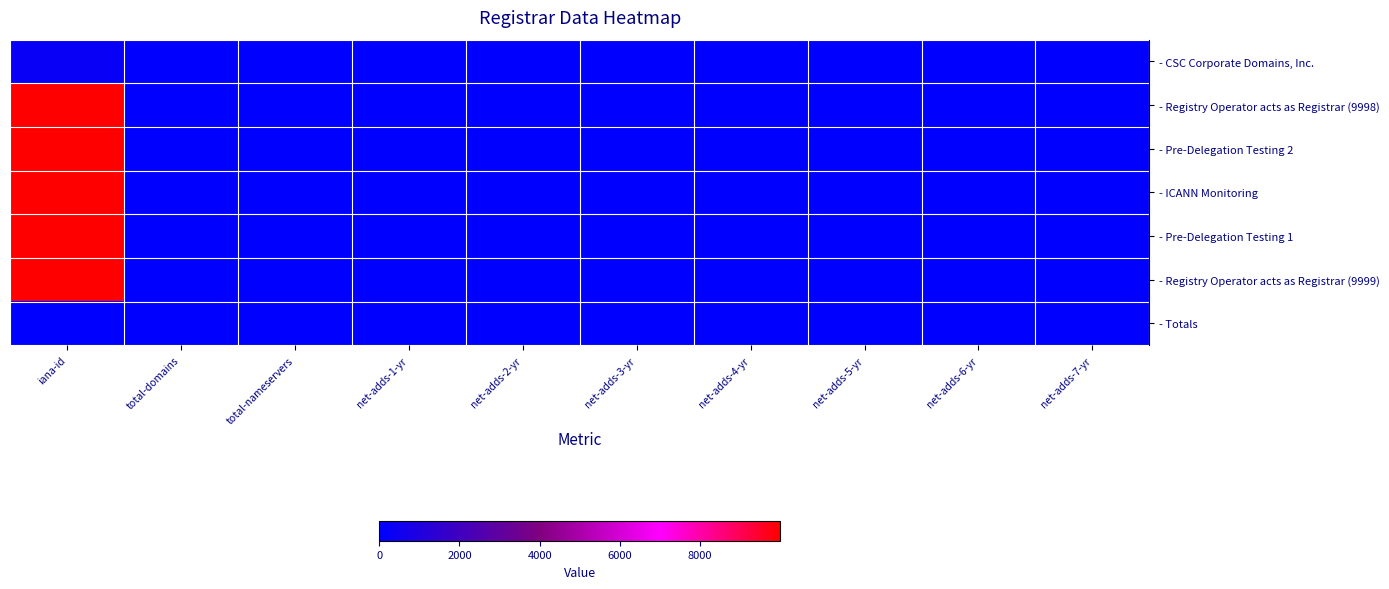

Reading right to left, list all the values displayed in this chart.

- CSC Corporate Domains, Inc.: net-adds-7-yr=0	net-adds-6-yr=0	net-adds-5-yr=0	net-adds-4-yr=0	net-adds-3-yr=0	net-adds-2-yr=0	net-adds-1-yr=0	total-nameservers=11	total-domains=12	iana-id=299
- Registry Operator acts as Registrar (9998): net-adds-7-yr=0	net-adds-6-yr=0	net-adds-5-yr=0	net-adds-4-yr=0	net-adds-3-yr=0	net-adds-2-yr=0	net-adds-1-yr=0	total-nameservers=0	total-domains=0	iana-id=9998
- Pre-Delegation Testing 2: net-adds-7-yr=0	net-adds-6-yr=0	net-adds-5-yr=0	net-adds-4-yr=0	net-adds-3-yr=0	net-adds-2-yr=0	net-adds-1-yr=0	total-nameservers=0	total-domains=0	iana-id=9996
- ICANN Monitoring: net-adds-7-yr=0	net-adds-6-yr=0	net-adds-5-yr=0	net-adds-4-yr=0	net-adds-3-yr=0	net-adds-2-yr=0	net-adds-1-yr=0	total-nameservers=0	total-domains=1	iana-id=9997
- Pre-Delegation Testing 1: net-adds-7-yr=0	net-adds-6-yr=0	net-adds-5-yr=0	net-adds-4-yr=0	net-adds-3-yr=0	net-adds-2-yr=0	net-adds-1-yr=0	total-nameservers=0	total-domains=0	iana-id=9995
- Registry Operator acts as Registrar (9999): net-adds-7-yr=0	net-adds-6-yr=0	net-adds-5-yr=0	net-adds-4-yr=0	net-adds-3-yr=0	net-adds-2-yr=0	net-adds-1-yr=0	total-nameservers=4	total-domains=1	iana-id=9999
- Totals: net-adds-7-yr=0	net-adds-6-yr=0	net-adds-5-yr=0	net-adds-4-yr=0	net-adds-3-yr=0	net-adds-2-yr=0	net-adds-1-yr=0	total-nameservers=15	total-domains=14	iana-id=0